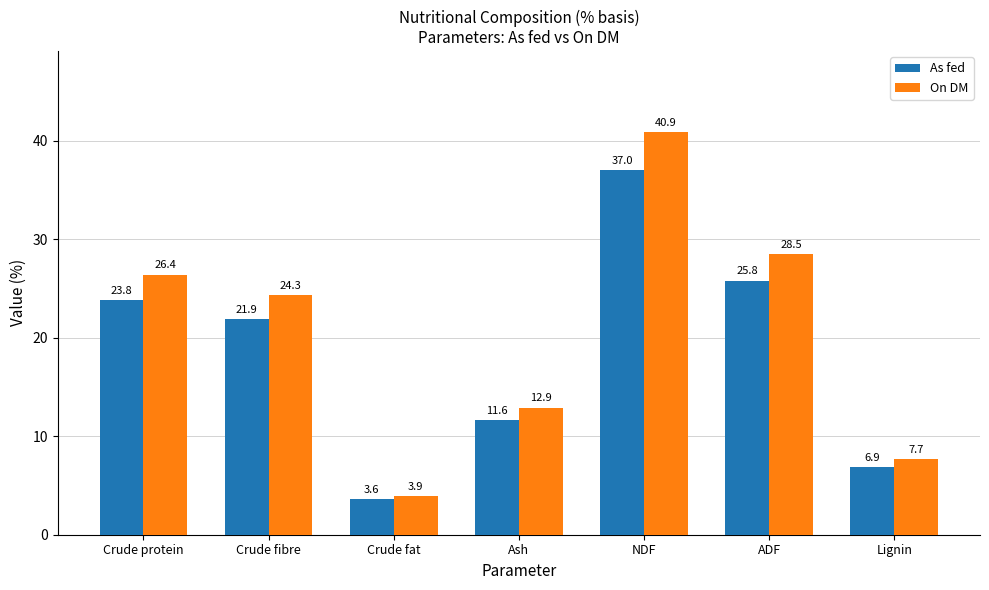

Rank the categories by As fed value from lowest to highest.

Crude fat, Lignin, Ash, Crude fibre, Crude protein, ADF, NDF